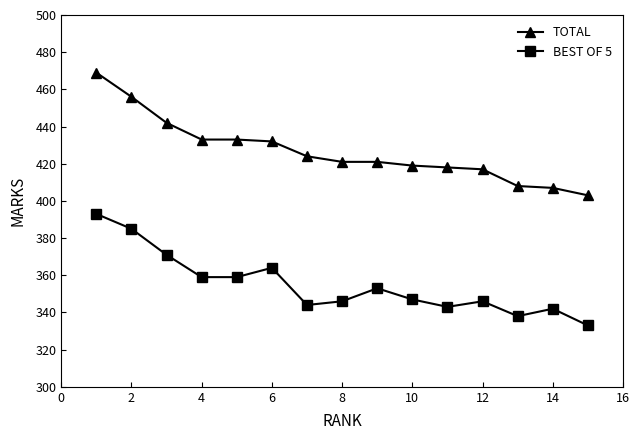

True or false: BEST OF 5 and TOTAL cross at least once.

False